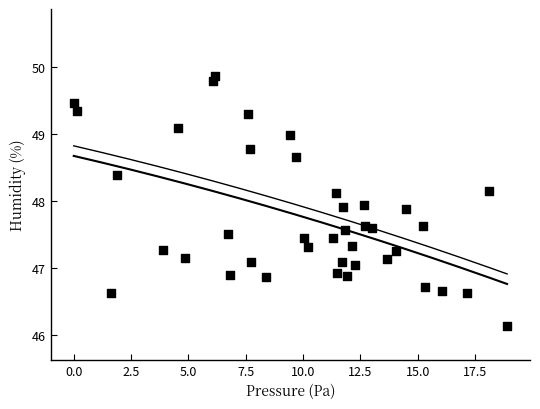

What is the range of Y values (max minus min)?

3.7